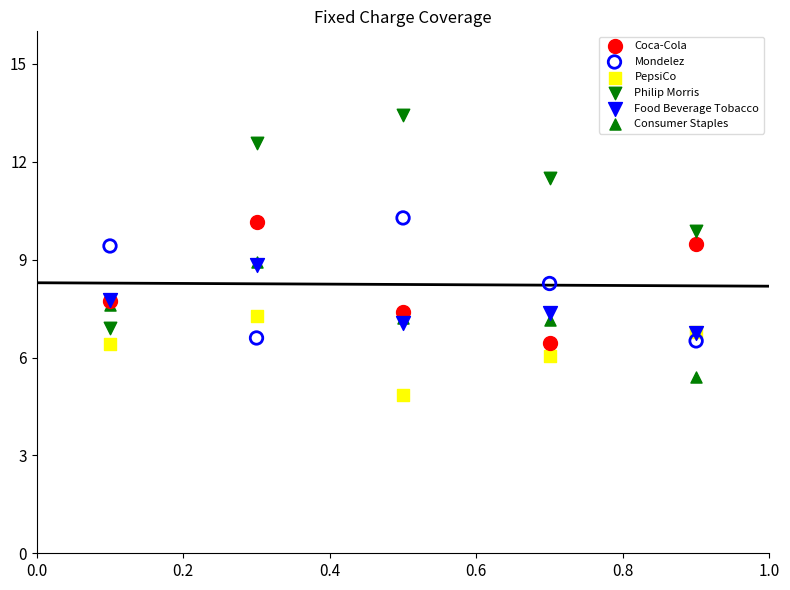

Which series reaches the maximum Y coordinate?

Philip Morris